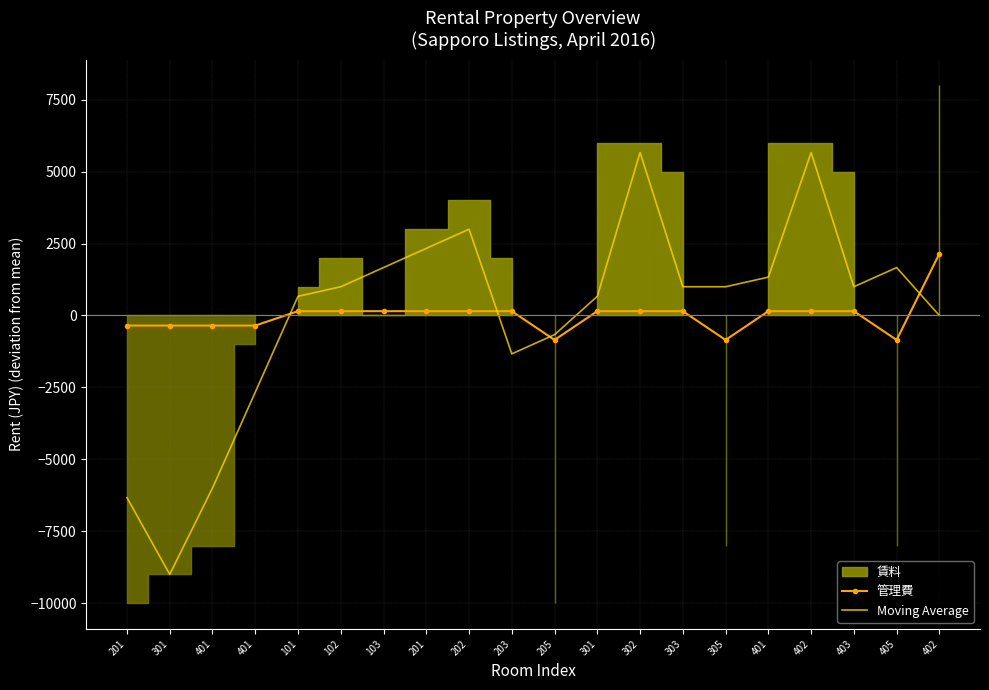

Which has a higher value, 301 or 403?

301